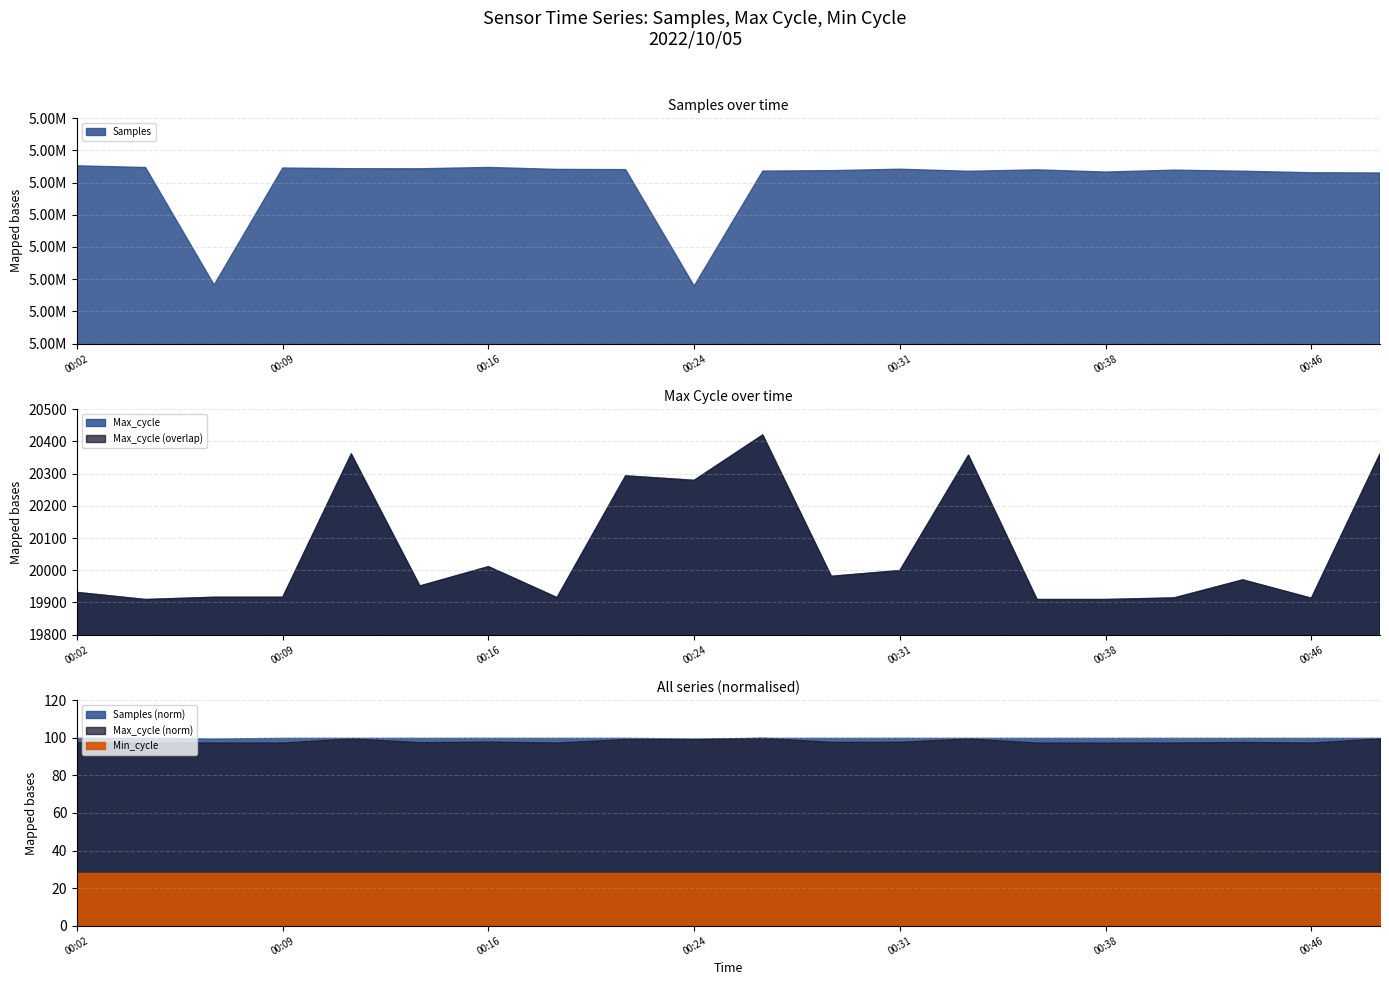

The Min_cycle series shows 13 at 00:26. True or false?

False